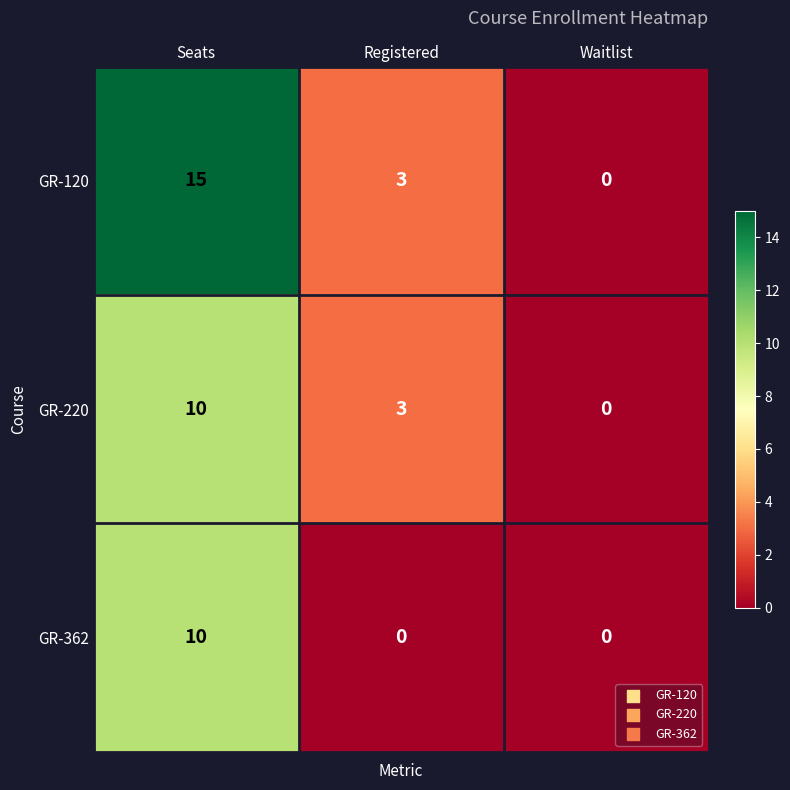

How many data points does each series have?

3